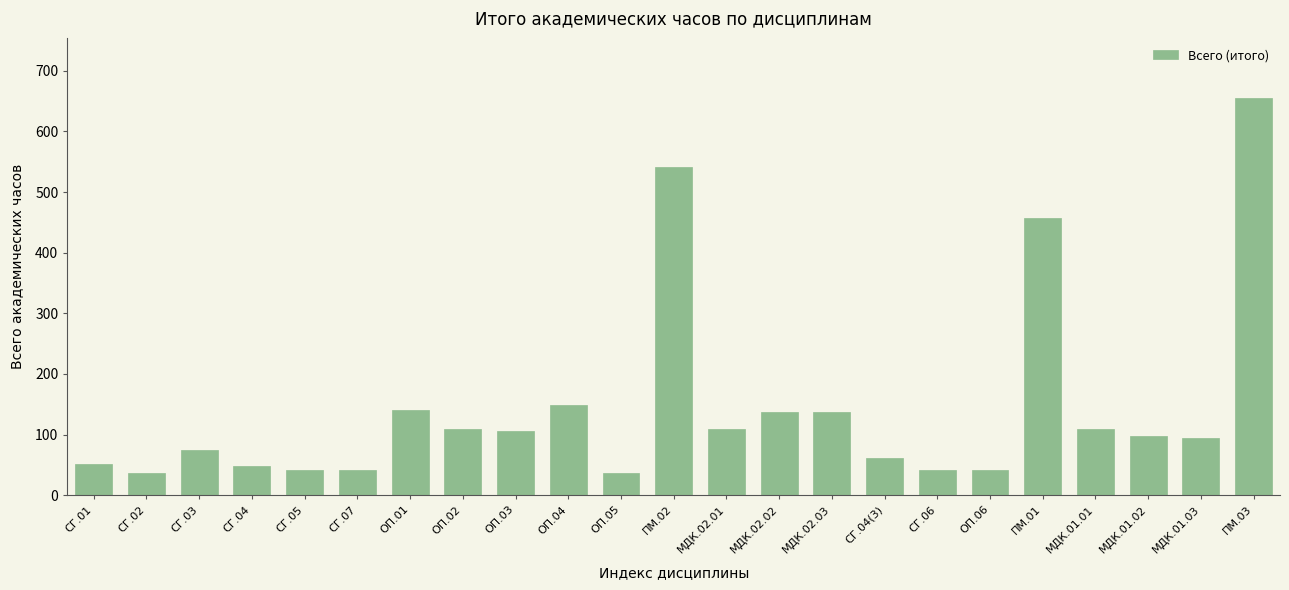

What is the ratio of the value at СГ.04 to the value at МДК.01.03?

0.5